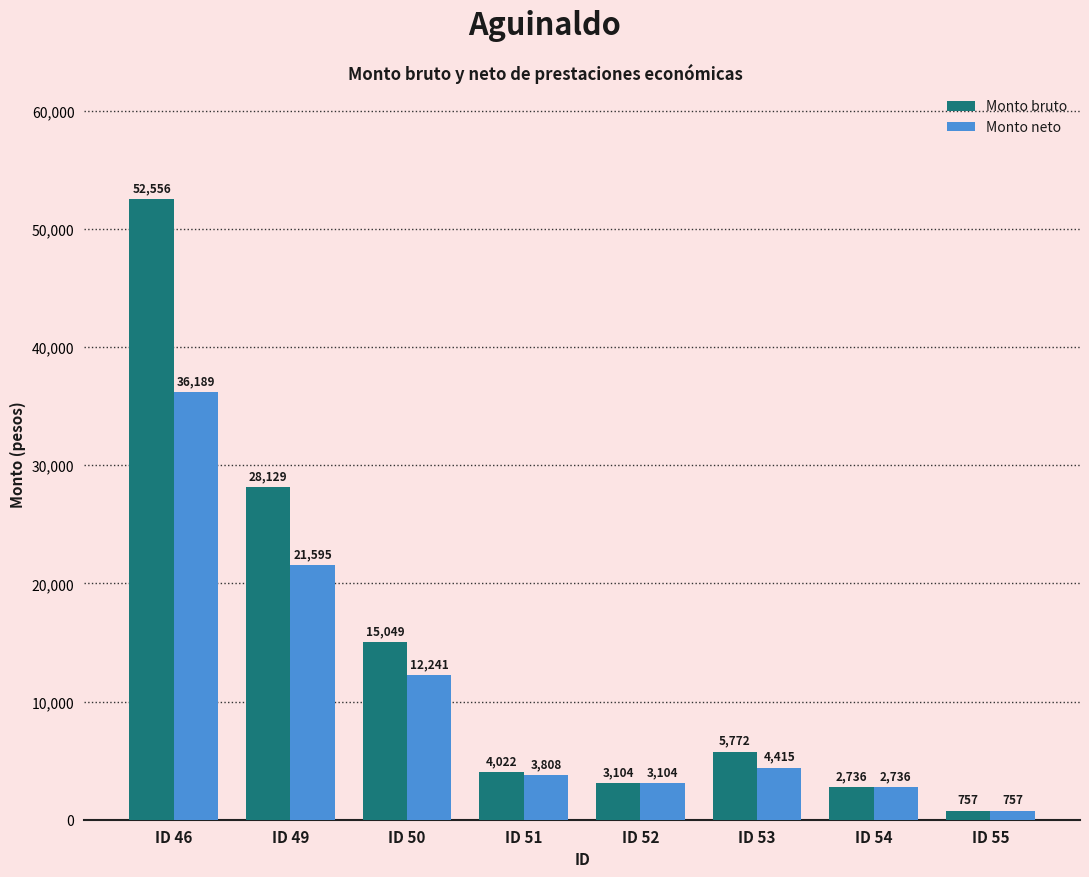

Between ID 49 and ID 52, which series saw the biggest shift?

Monto bruto